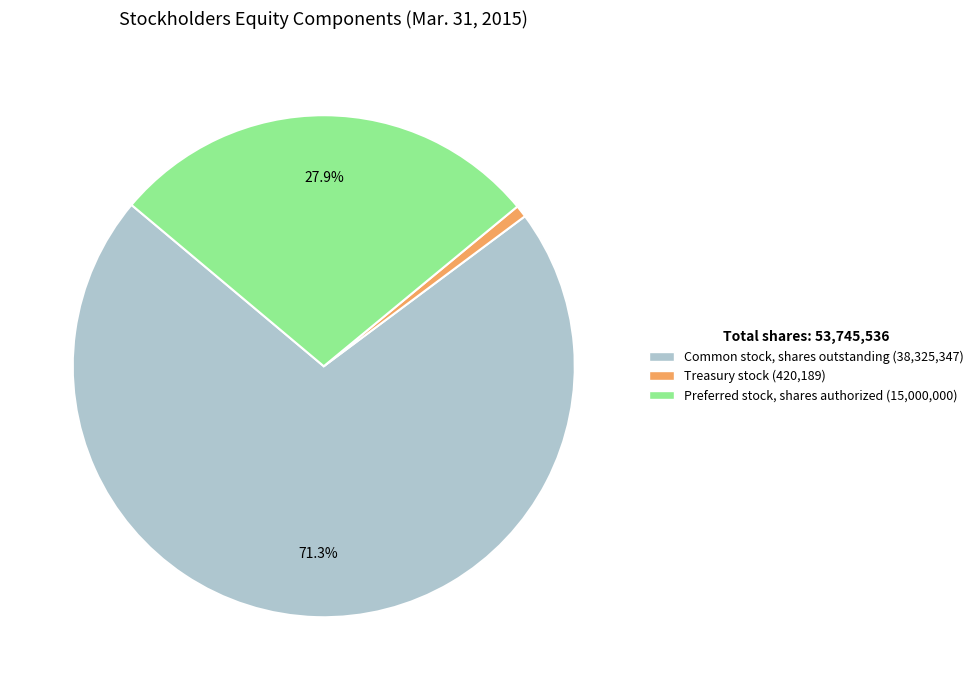

What portion of the pie excludes Preferred stock, shares authorized?

72.1%